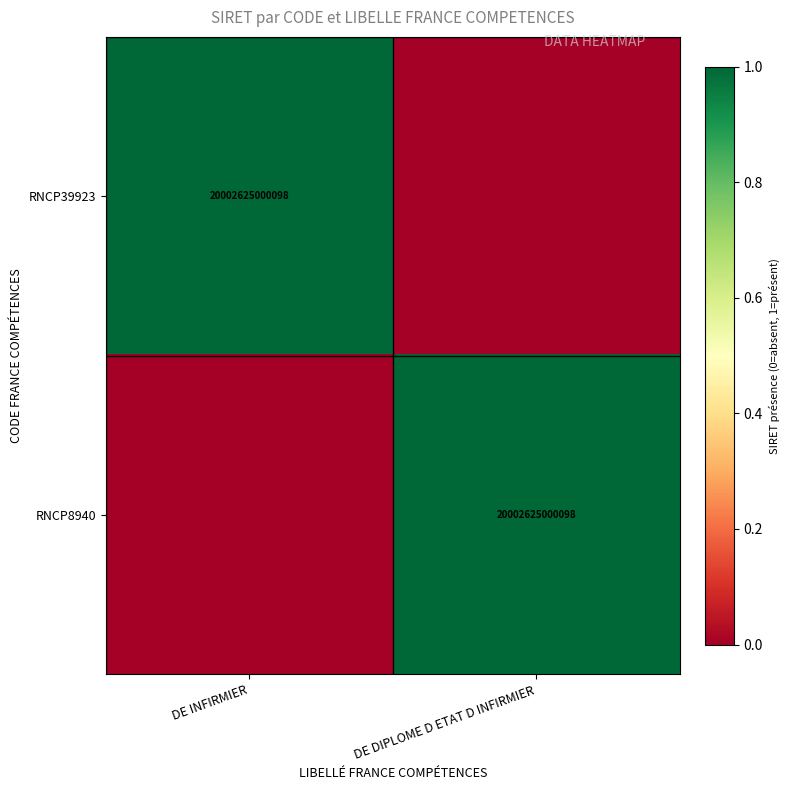

What is the spread (max minus min) of values at DE INFIRMIER?

1